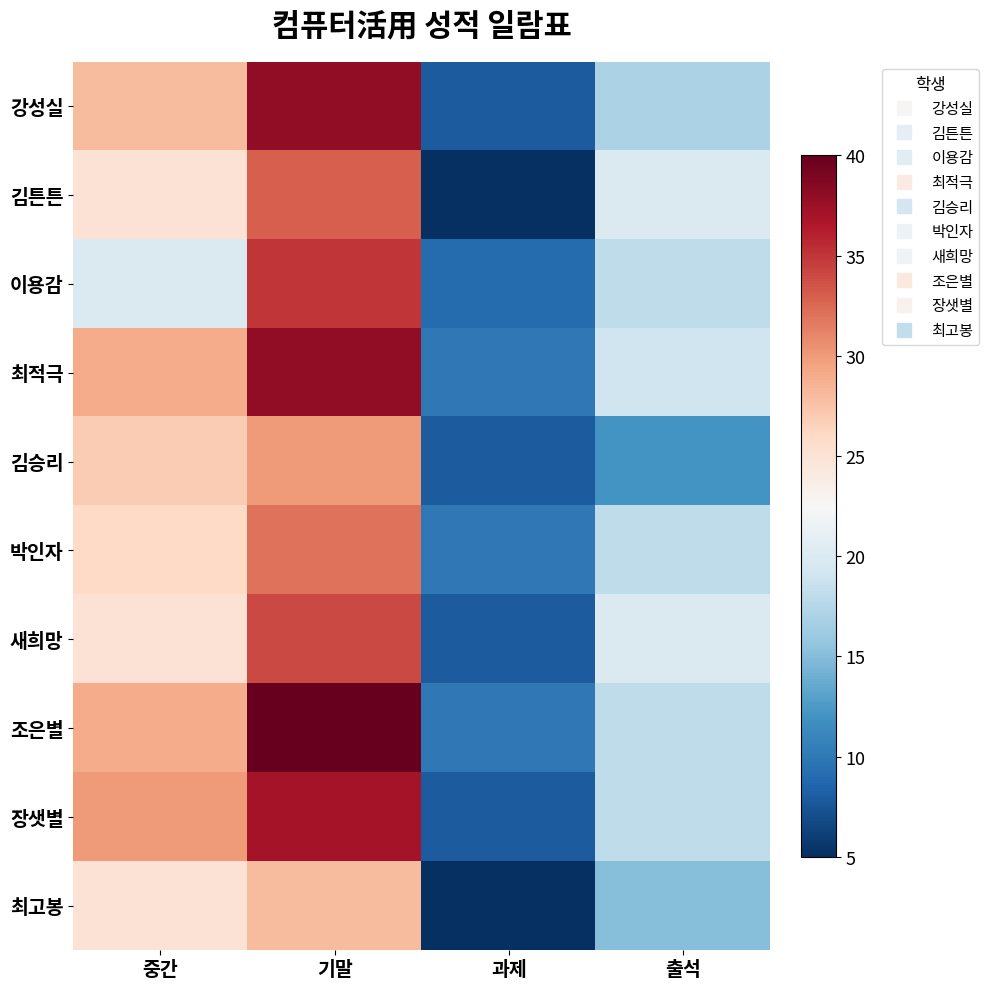

List the series in order of their peak value, highest first.

조은별, 강성실, 최적극, 장샛별, 이용감, 새희망, 김튼튼, 박인자, 김승리, 최고봉